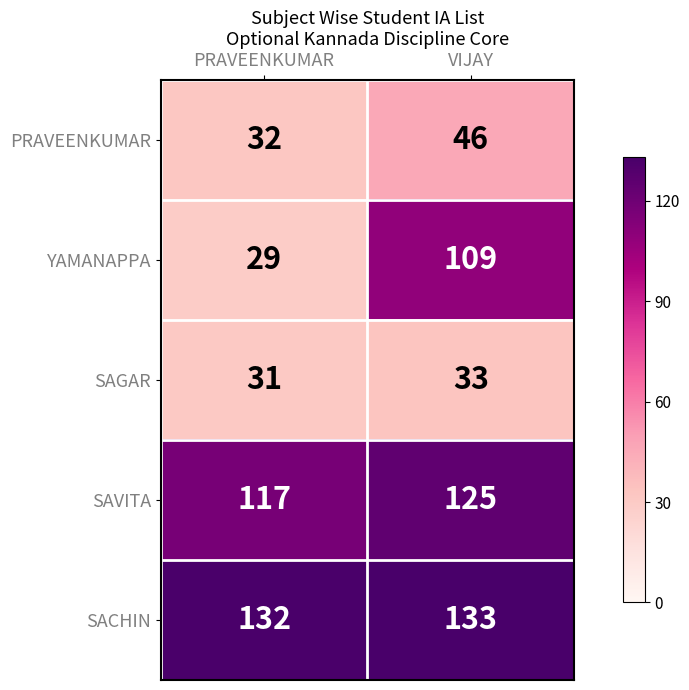

Where is SACHIN nearest to the value 132?

PRAVEENKUMAR